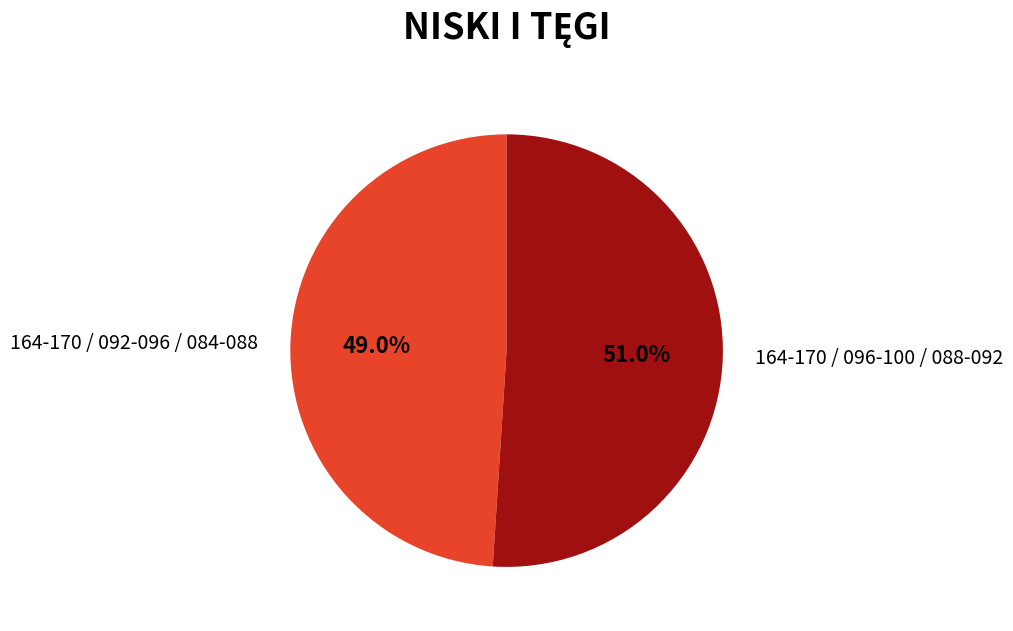

The 164-170 / 092-096 / 084-088 slice represents 61% of the pie. True or false?

False